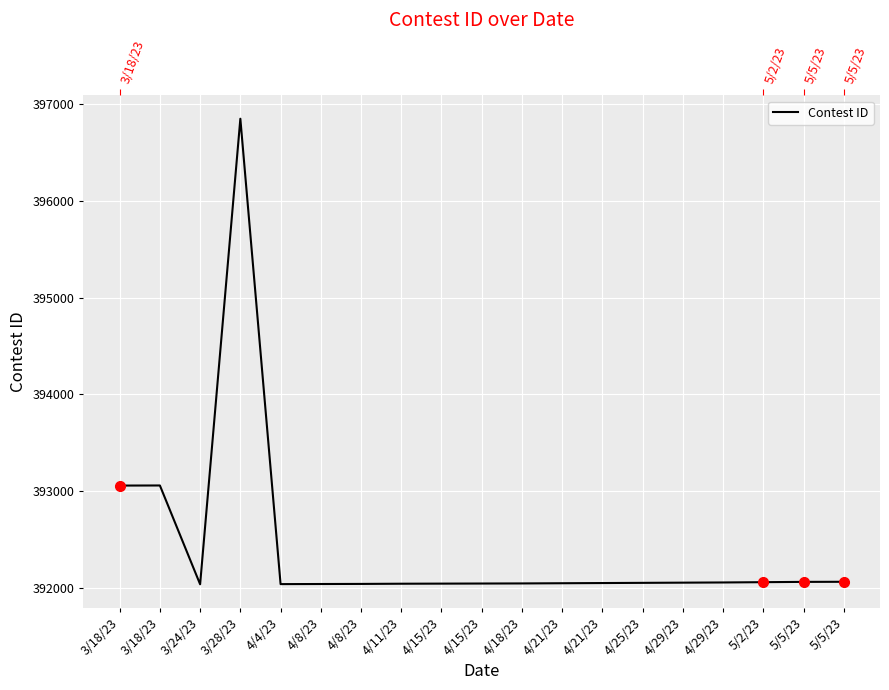

Reading right to left, extract all data points from this chart.

5/5/23=392063	5/5/23=392062	5/2/23=392059	4/29/23=392056	4/29/23=392054	4/25/23=392052	4/21/23=392050	4/21/23=392048	4/18/23=392046	4/15/23=392045	4/15/23=392044	4/11/23=392043	4/8/23=392041	4/8/23=392040	4/4/23=392039	3/28/23=396847	3/24/23=392037	3/18/23=393058	3/18/23=393057